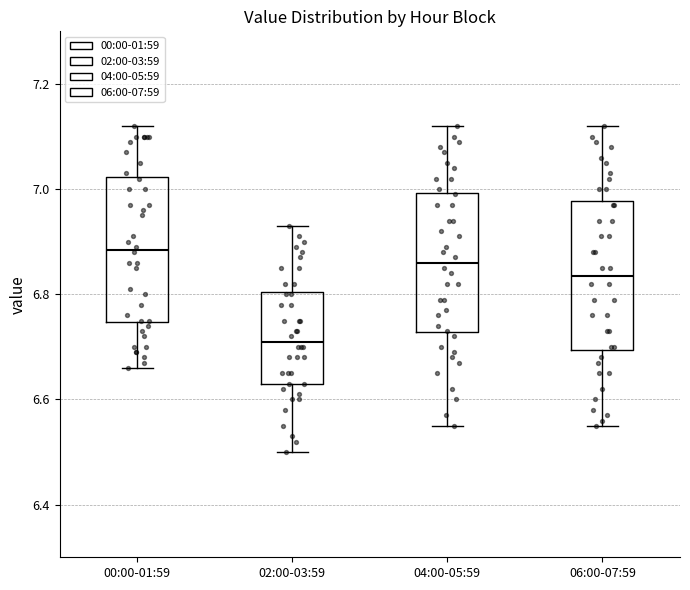

Reading left to right, read every box against the y-axis: the position of its median line, the range the box covers, and the ends of its whiskers. The values are not printed on the chart, so give them approximately, as read against the axis.

00:00-01:59: median 6.88, box 6.74 to 7.02, whiskers 6.66 to 7.12
02:00-03:59: median 6.72, box 6.64 to 6.80, whiskers 6.50 to 6.94
04:00-05:59: median 6.86, box 6.72 to 7.00, whiskers 6.56 to 7.12
06:00-07:59: median 6.84, box 6.70 to 6.98, whiskers 6.56 to 7.12